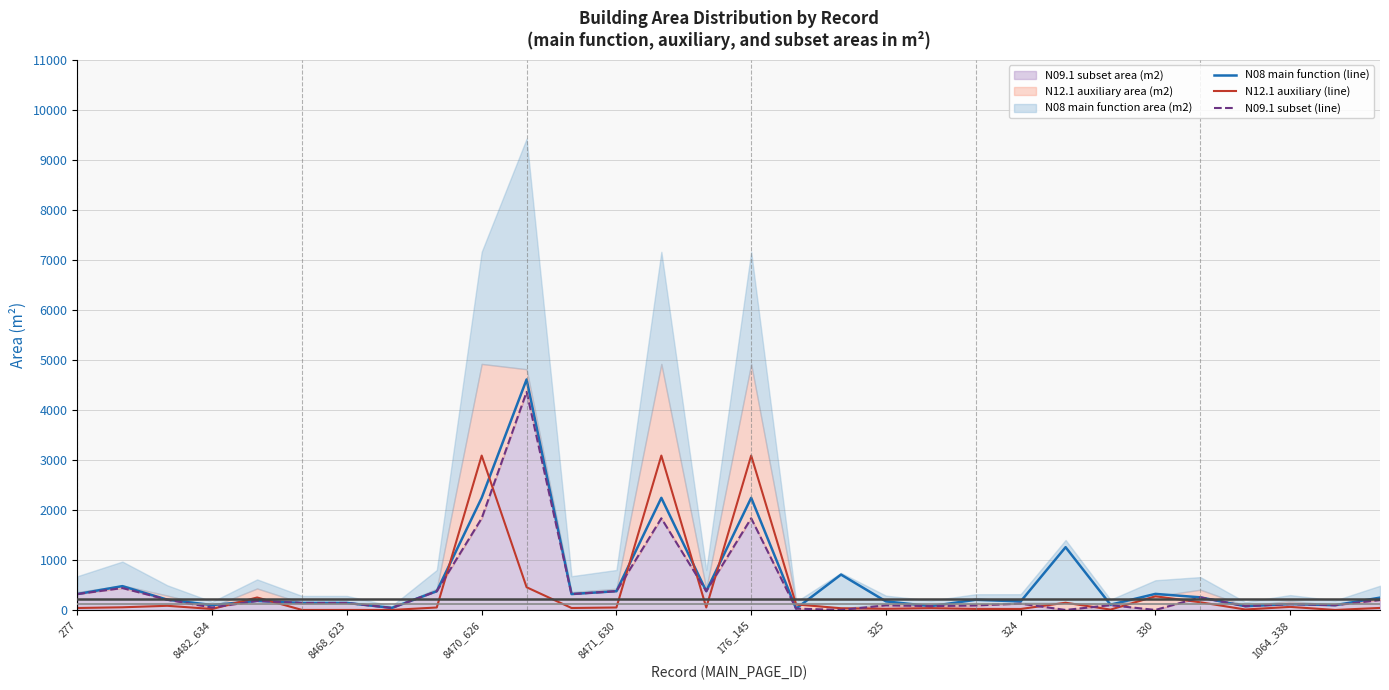

The value of N12.1 auxiliary (line) at 324 is 19. True or false?

True